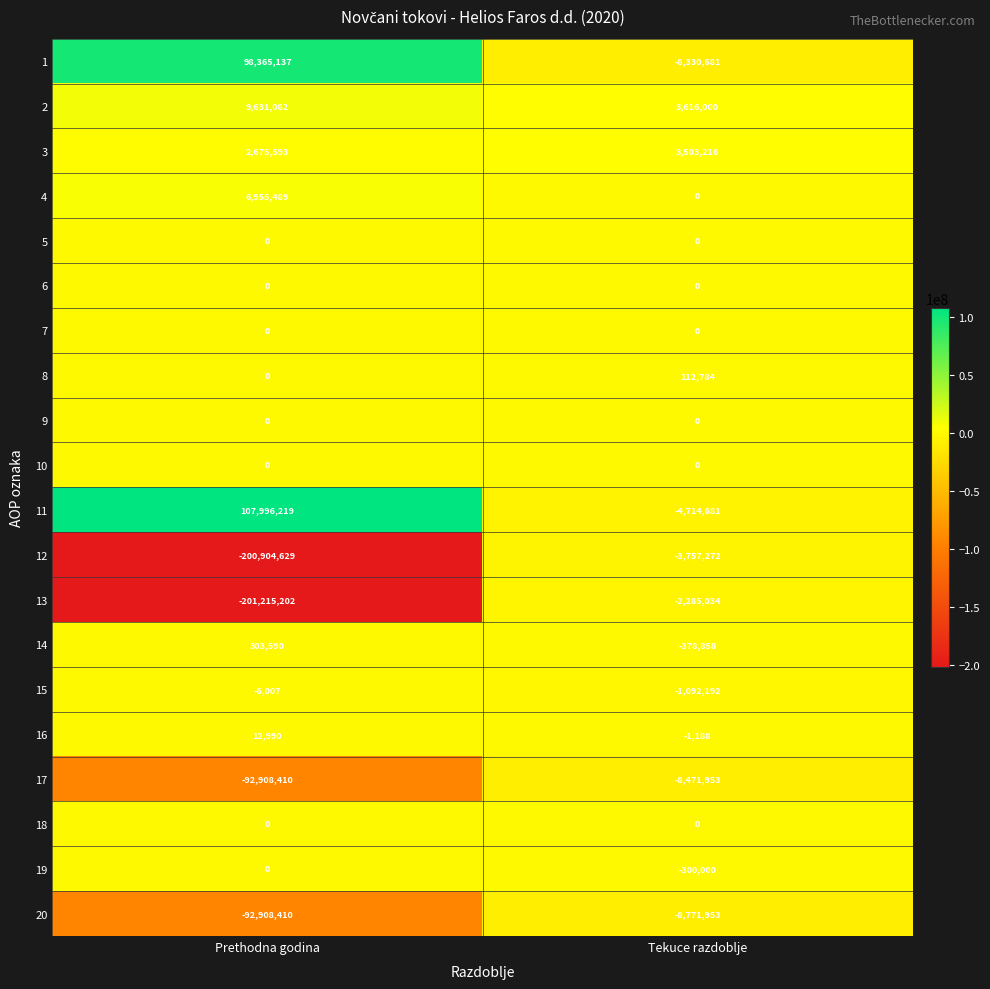

What value does the 11 series have at Tekuce razdoblje, to the nearest 100?

-4714700